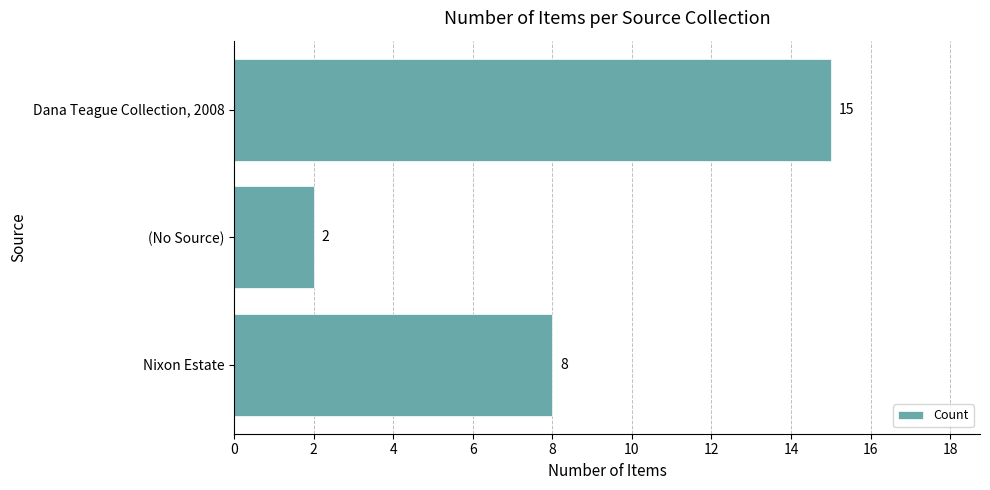

Is it true that the value at (No Source) is 3?

False